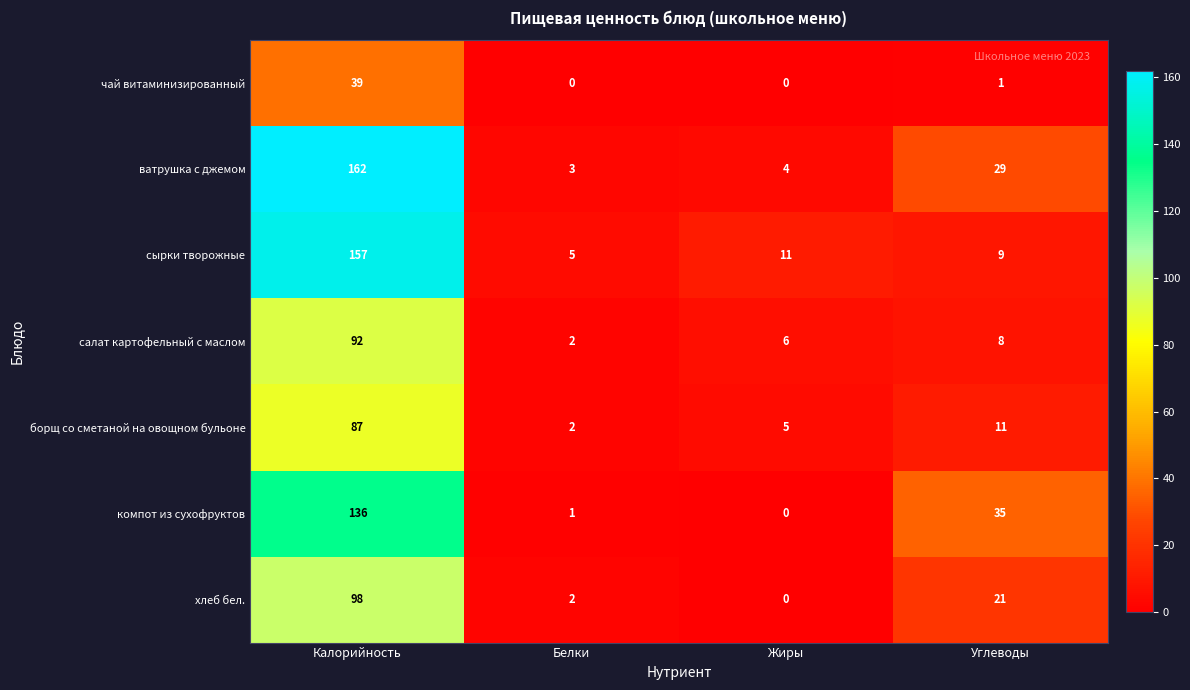

At which label does борщ со сметаной на овощном бульоне first exceed 11?

Калорийность